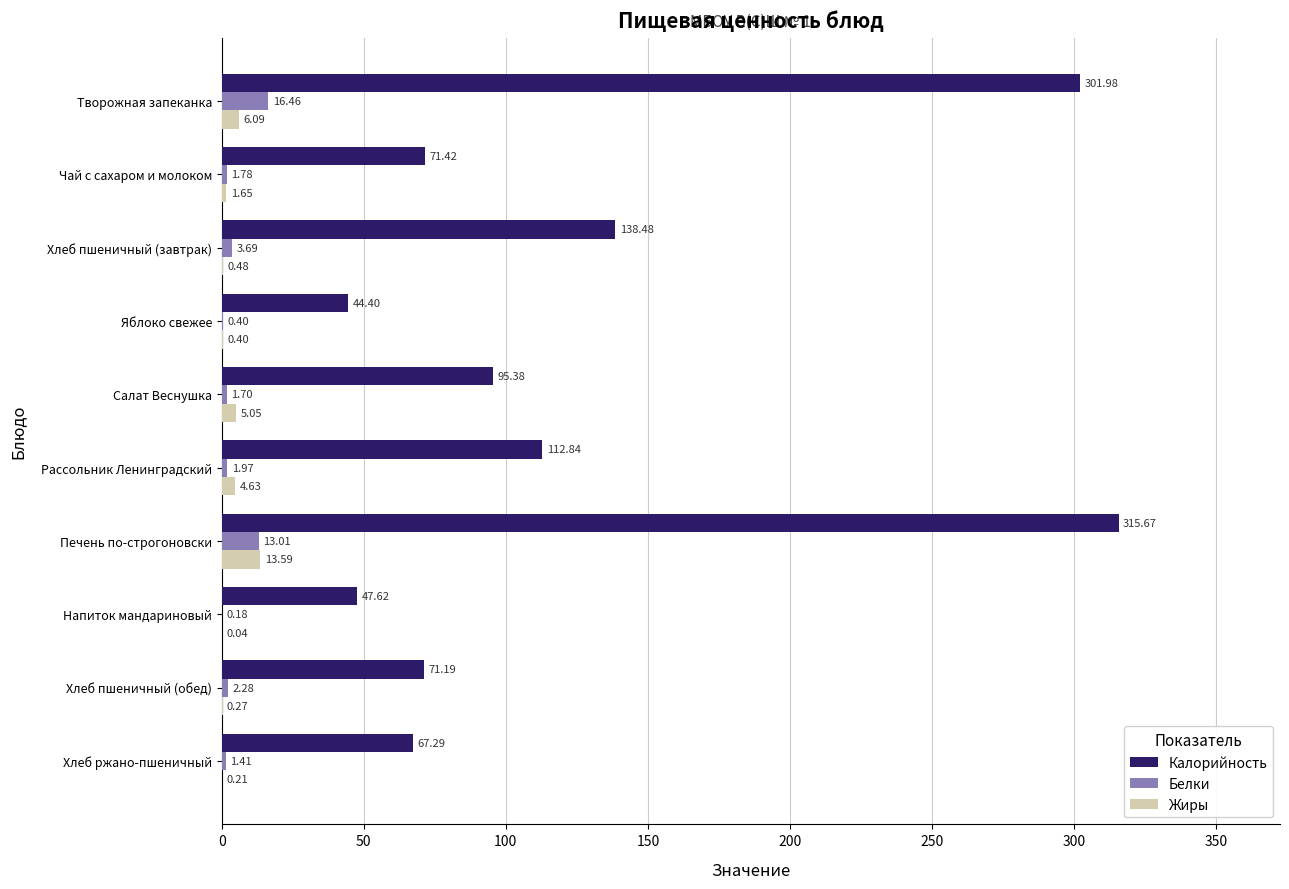

At which category is the sum across all series the highest?

Печень по-строгоновски